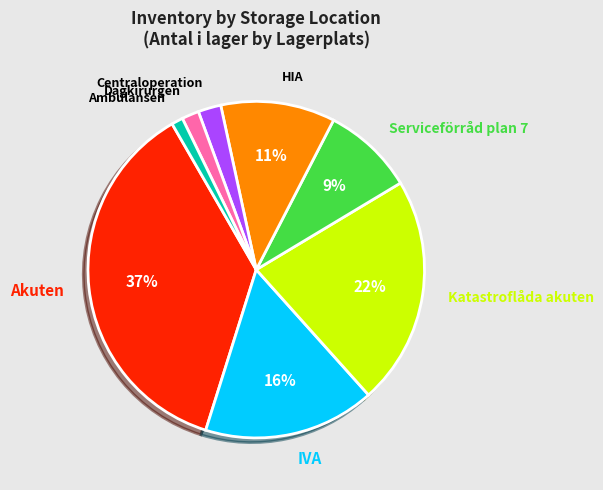

Combined, do Akuten and IVA account for over 50%?

Yes